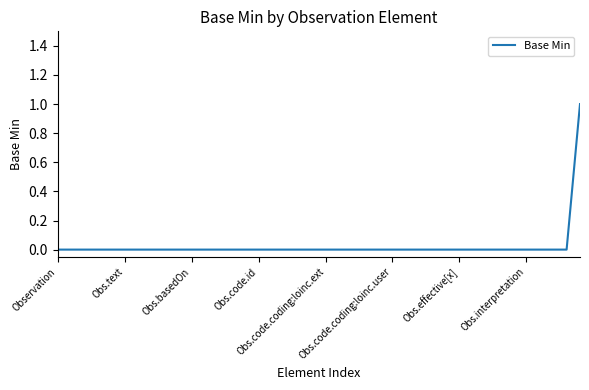

How many lines are shown in the chart?

1